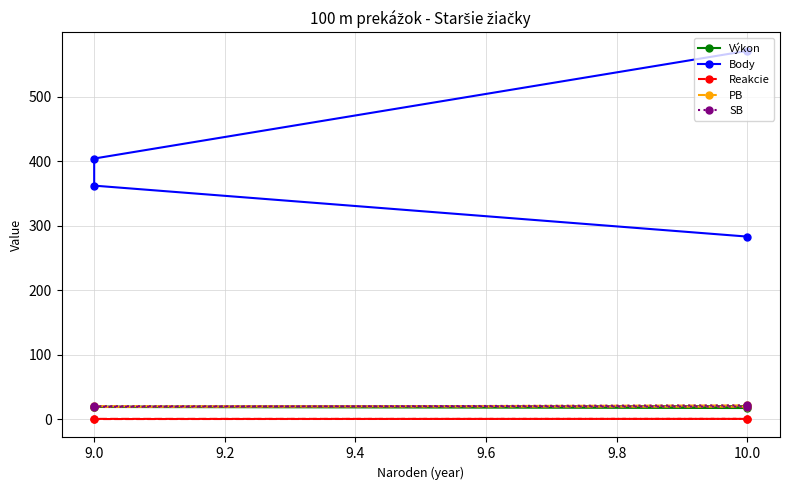

What is the spread (max minus min) of values at 10.0?

570.6